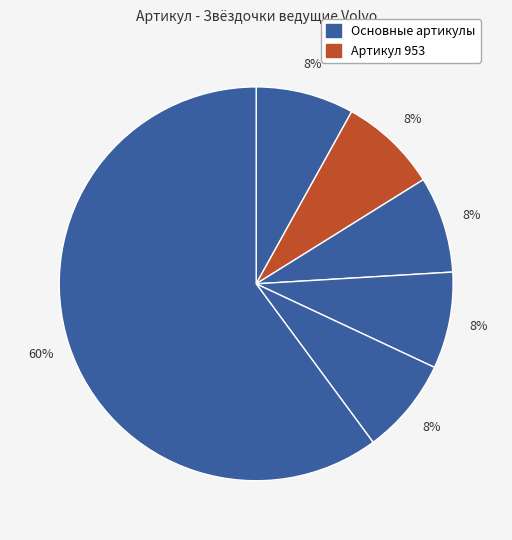

Does any single category account for the majority?

Yes